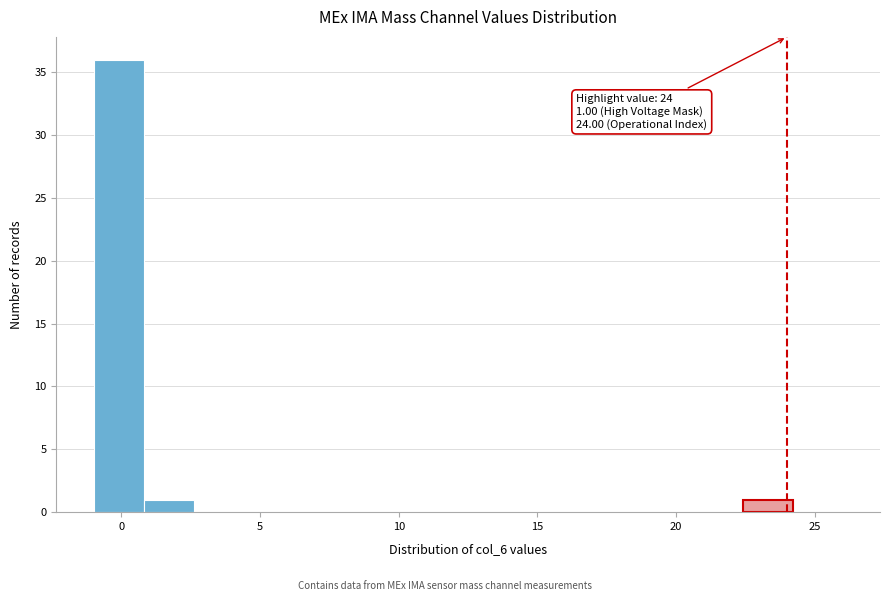

Around what value on the x-axis is the tallest bar? Give the approximate position of its centre, as read against the axis.

0.0